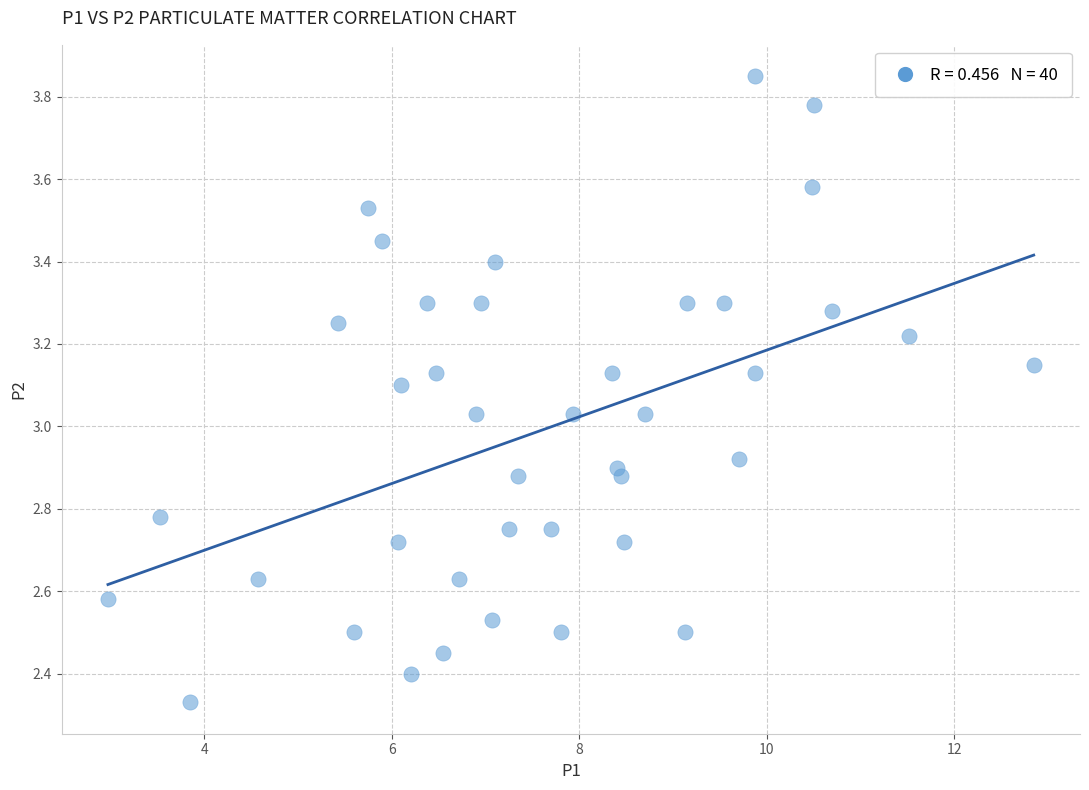

What is the range of X values (max minus min)?

9.9